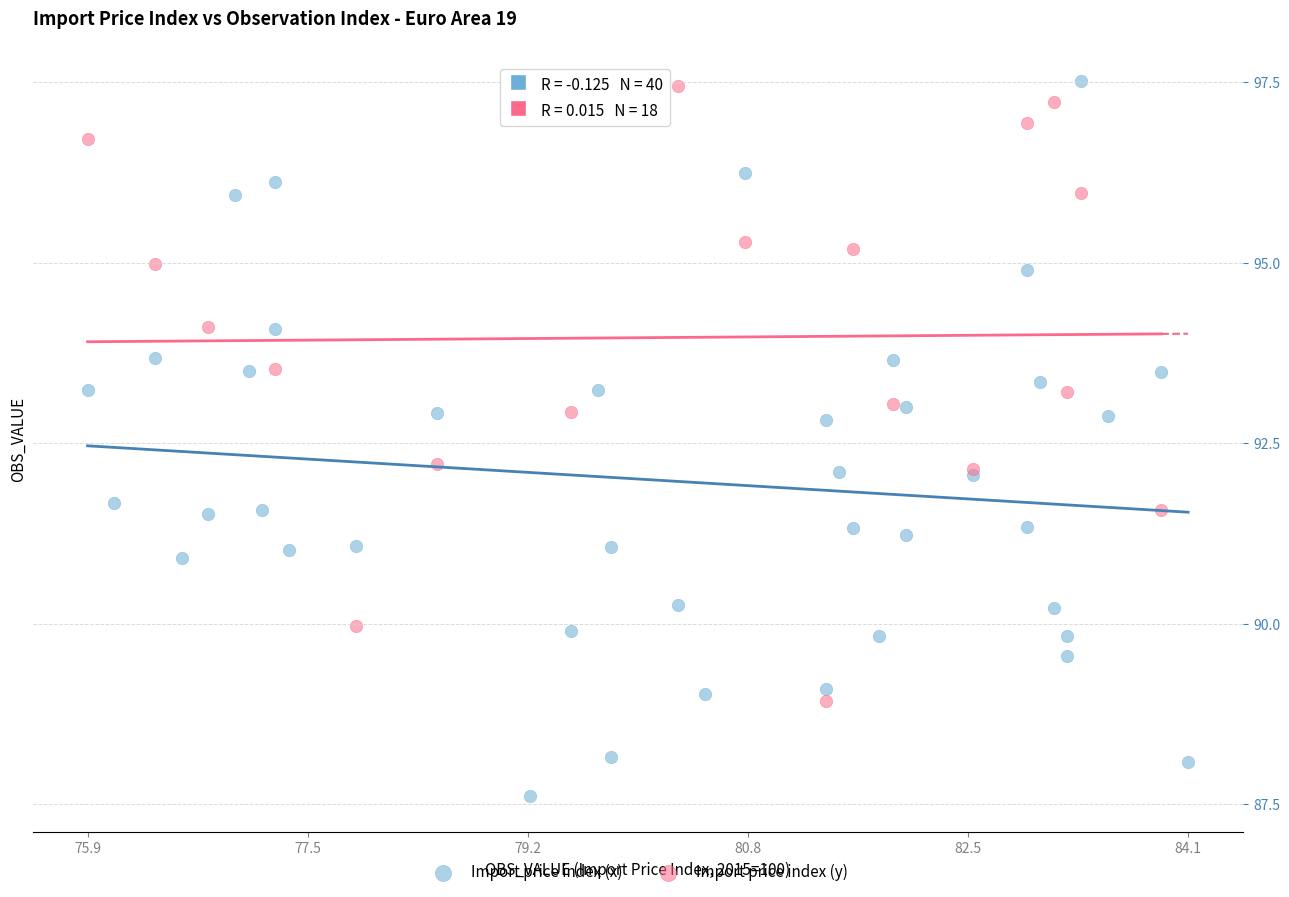

What are all the series names shown in the legend?

Import price index (x), Import price index (y)